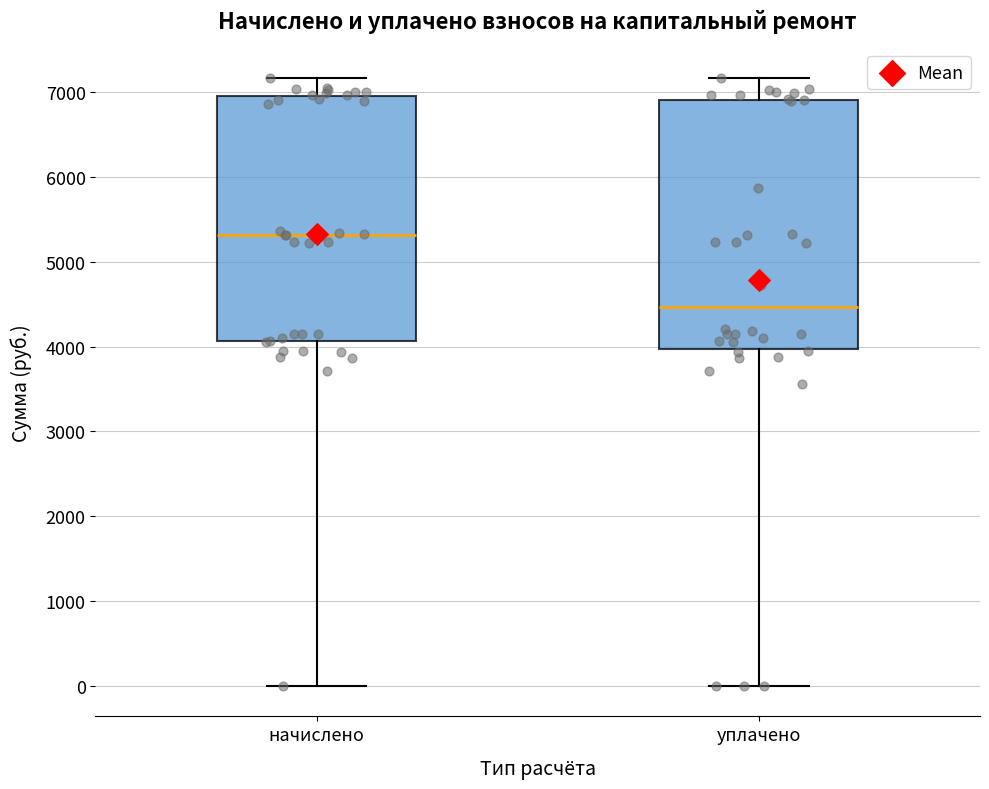

Reading left to right, read every box against the y-axis: the position of its median line, the range the box covers, and the ends of its whiskers. The values are not printed on the chart, so give them approximately, as read against the axis.

начислено: median 5300, box 4100 to 7000, whiskers 0 to 7200
уплачено: median 4500, box 4000 to 6900, whiskers 0 to 7200